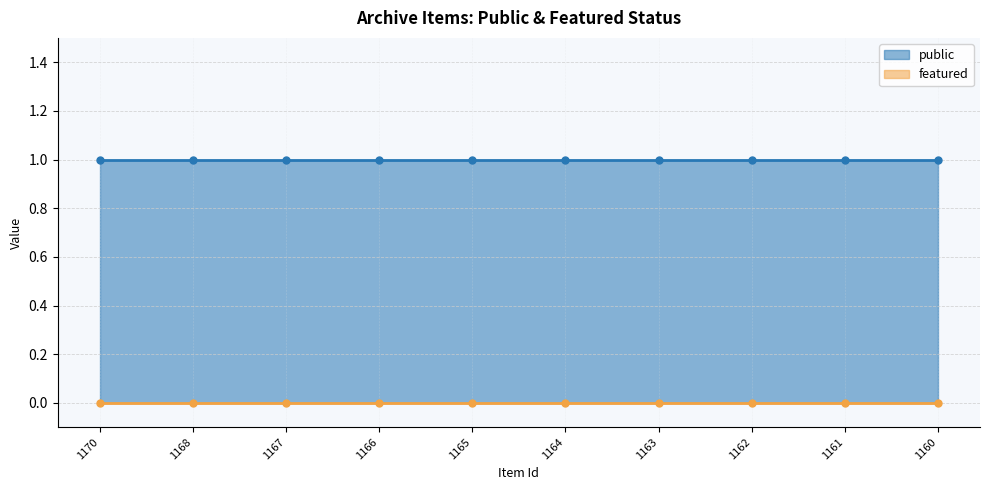

At how many categories does at least one series exceed 0?

10